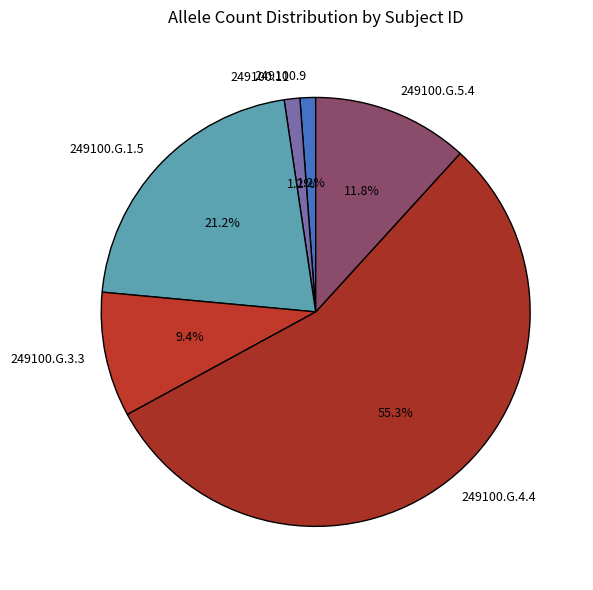

Do 249100.G.5.4 and 249100.G.1.5 together represent more than half of the pie?

No